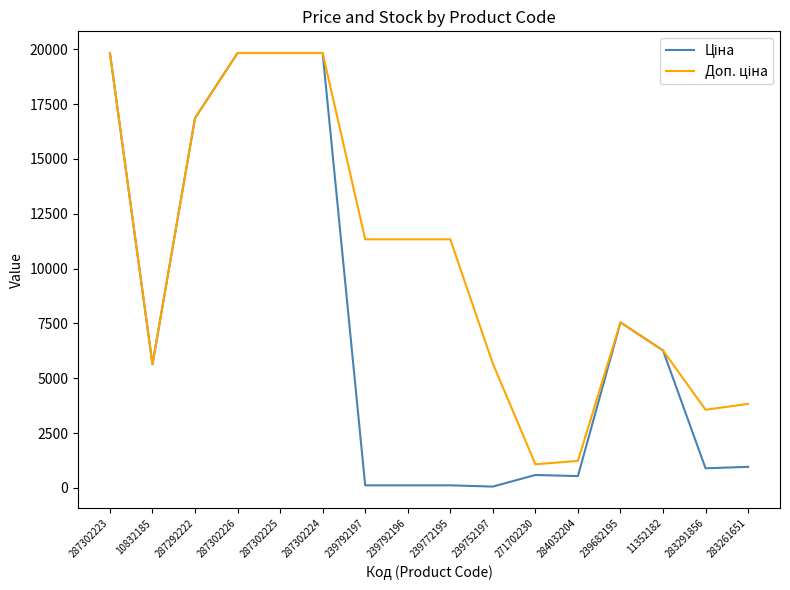

Is this an area chart (filled region under the line)?

No